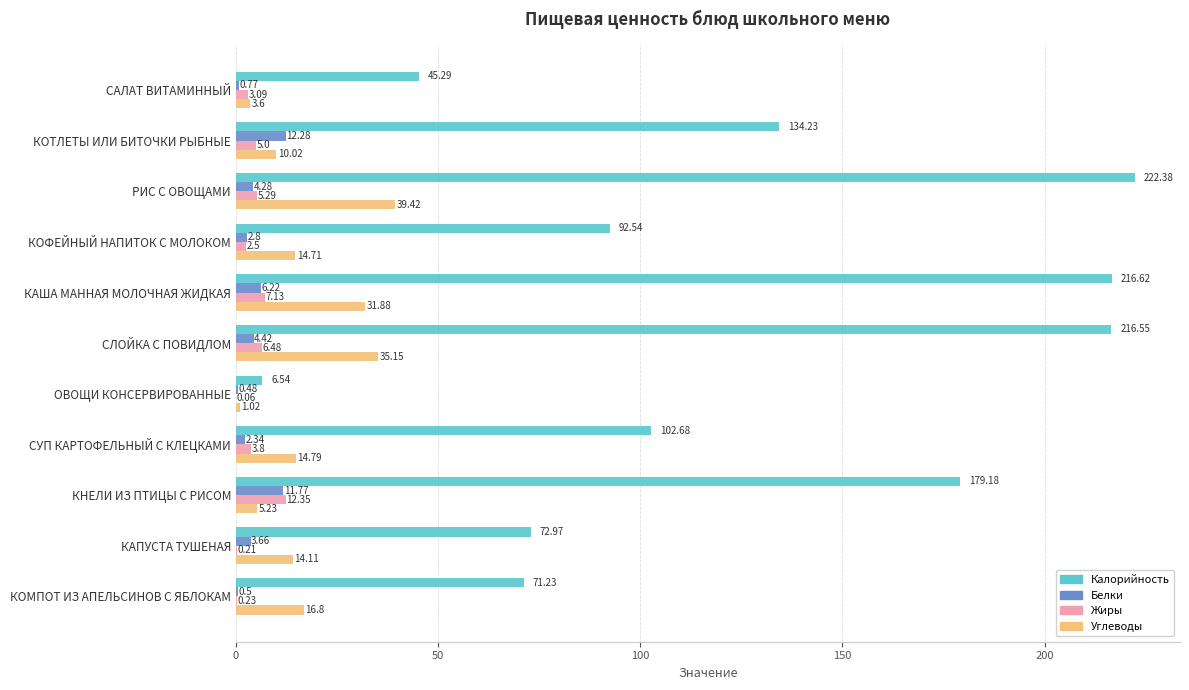

What is the sum of all Белки values?

49.5